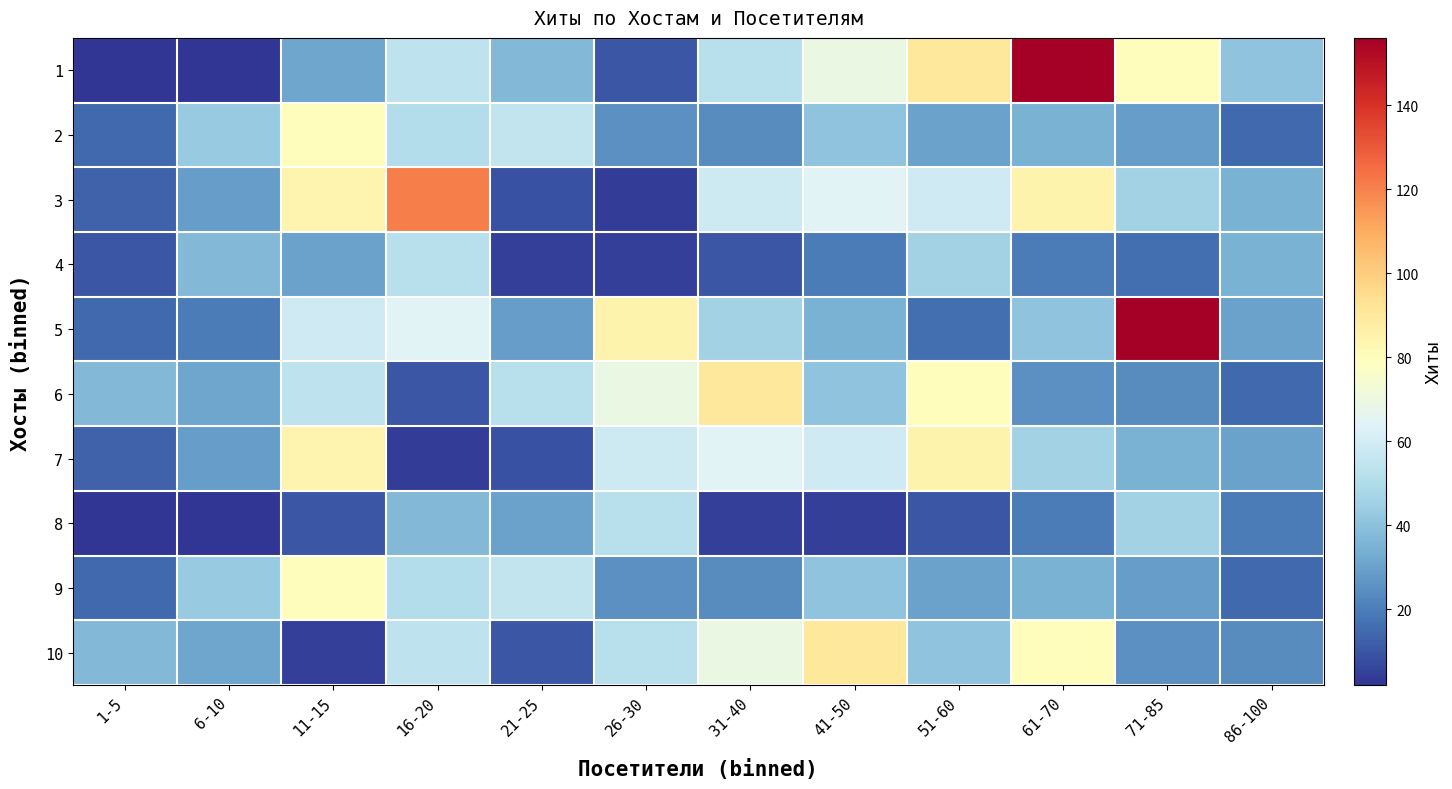

Which series has the largest total across all categories?

1